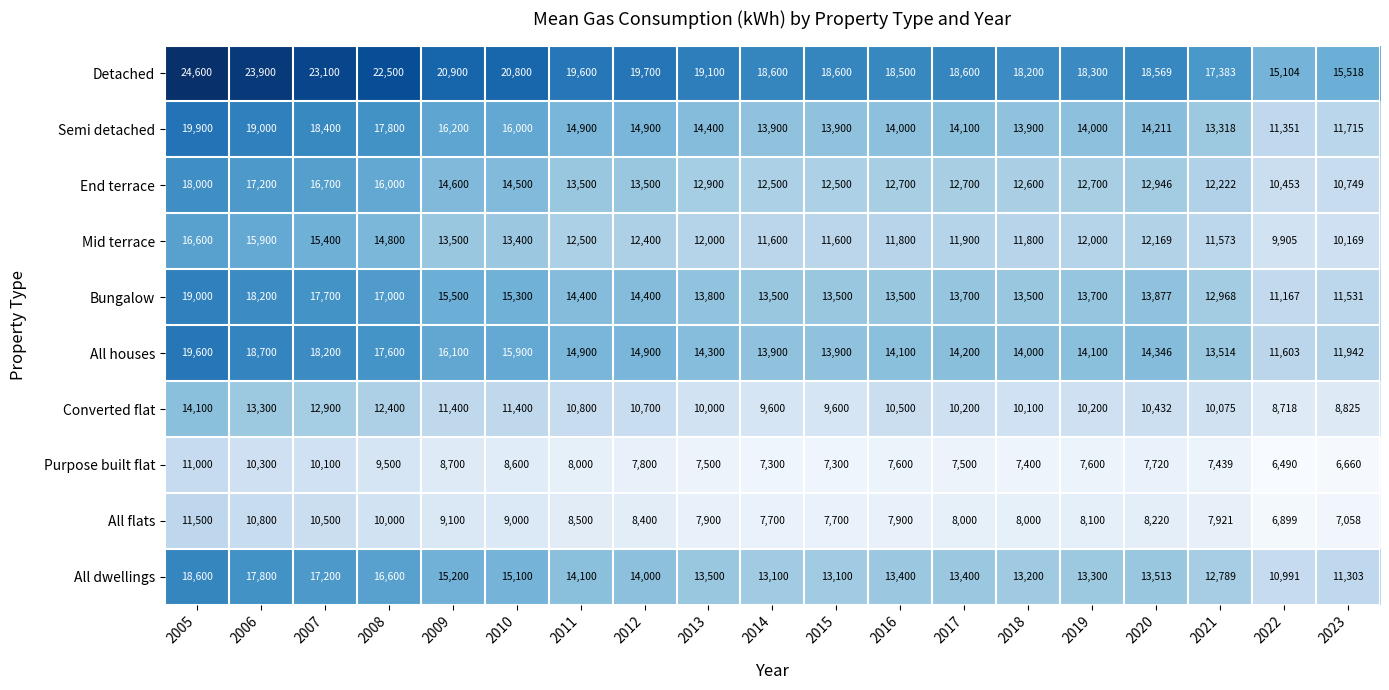

What is the sum of the Detached values at 2008 and 2017?

41100